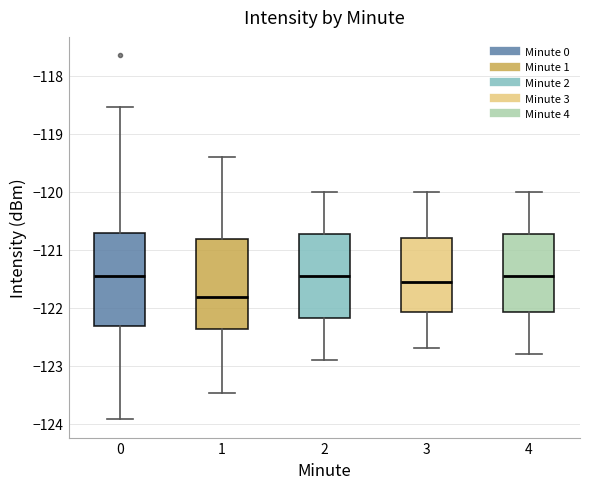

Which box has the lowest median line?

1